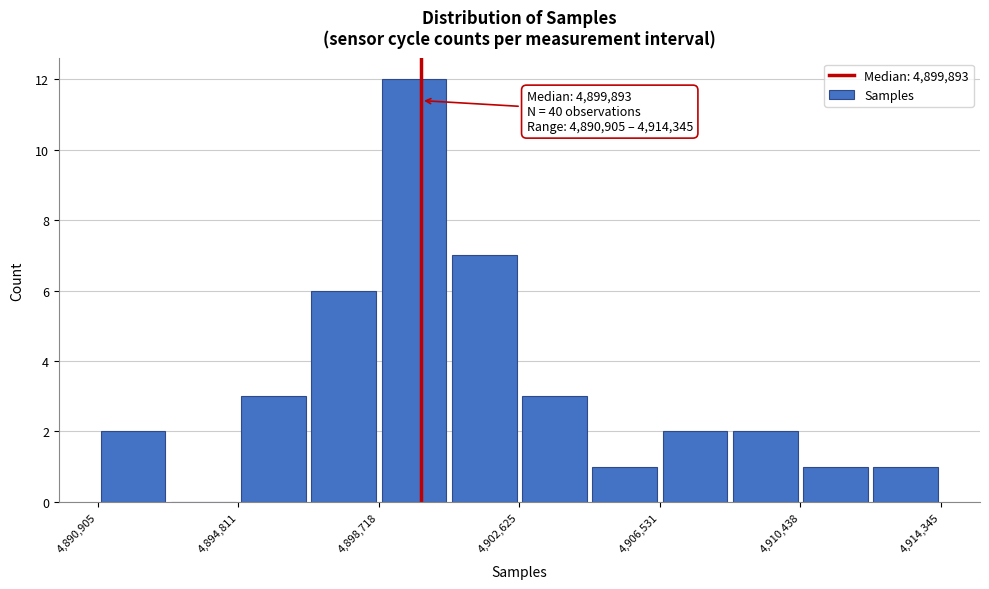

Read against the x-axis, roughly where is the centre of the tallest bar?

4899500